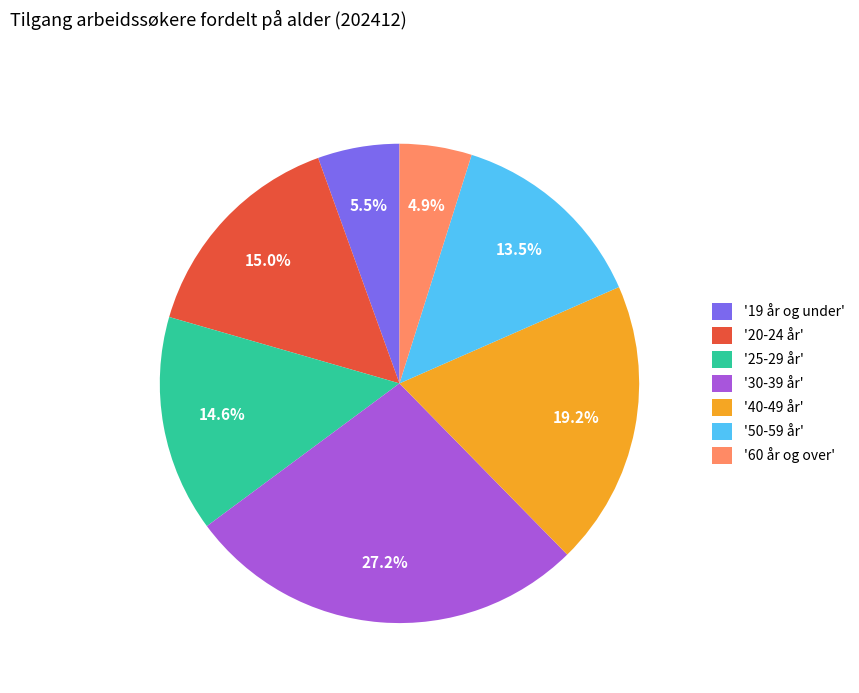

What is the smallest slice in the pie chart?

'60 år og over'